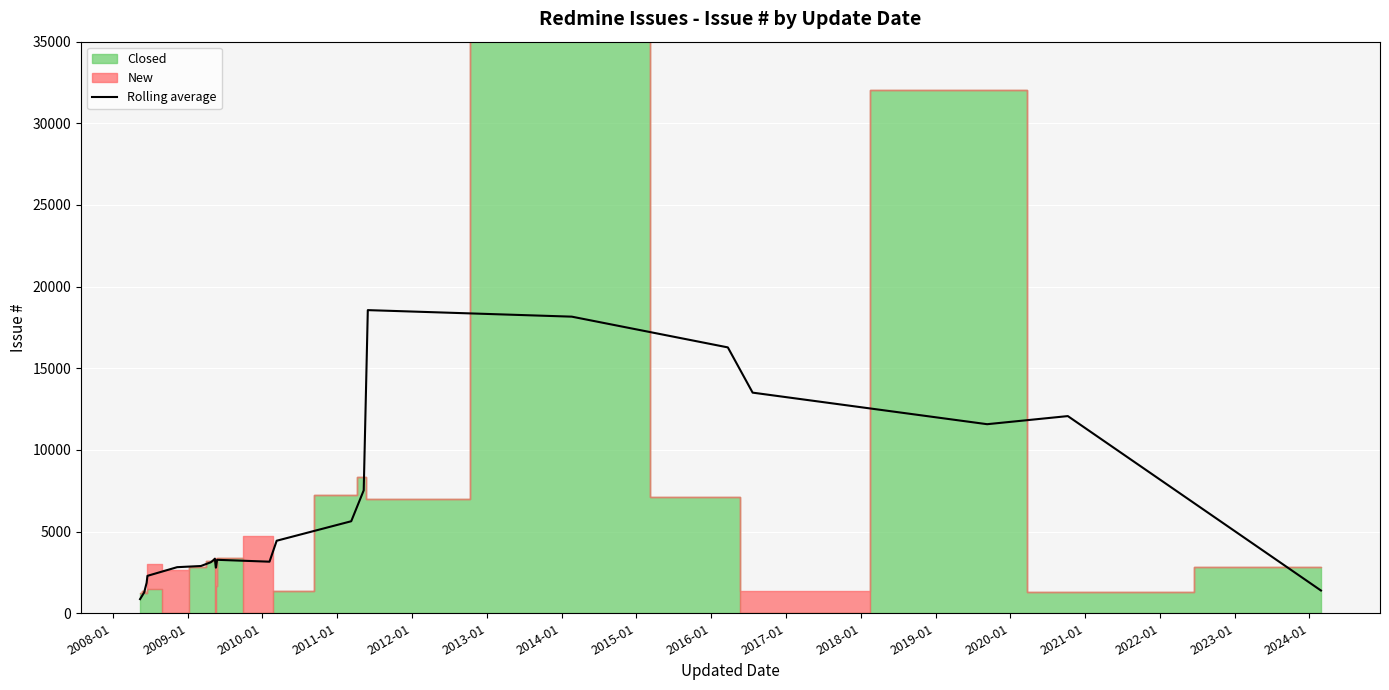

What is the highest value of the Rolling average series?

18562.3